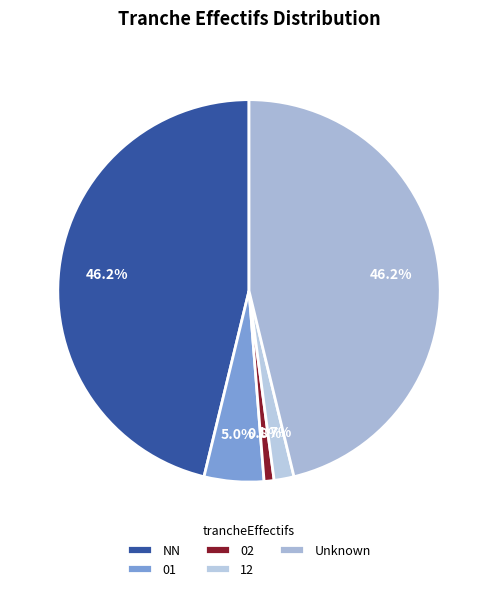

To the nearest percent, what percentage of the pie is 02?

1%